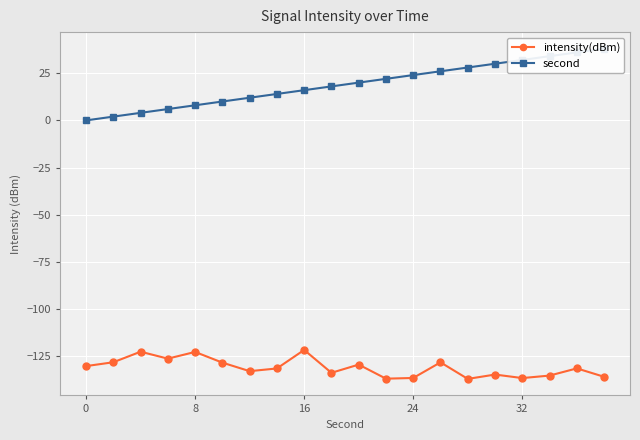

True or false: intensity(dBm) has more than 0 interior local peaks.

True